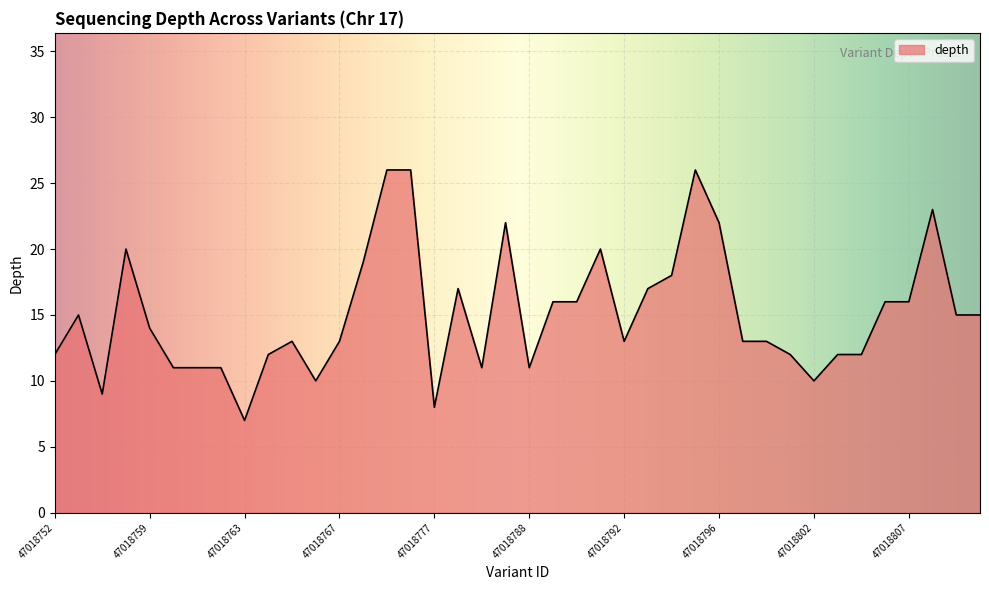

Reading right to left, what are all the values shown in this chart?

15	15	23	16	16	12	12	10	12	13	13	22	26	18	17	13	20	16	16	11	22	11	17	8	26	26	19	13	10	13	12	7	11	11	11	14	20	9	15	12